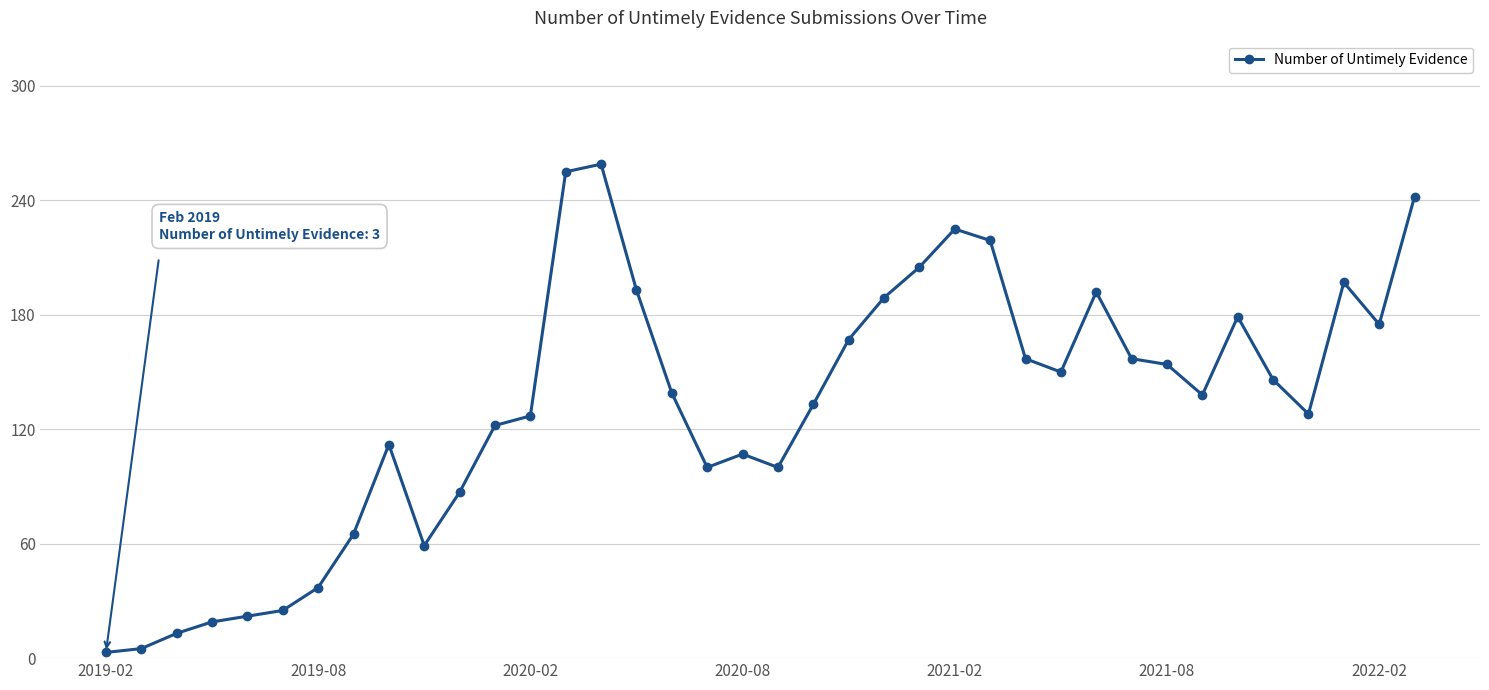

What is the minimum value shown in the chart?

3